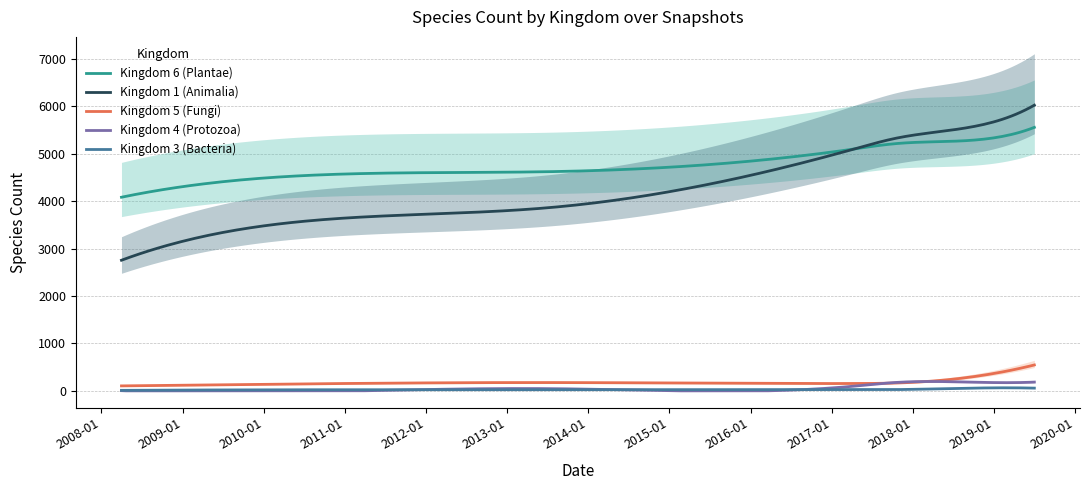

Reading left to right, extract all data points from this chart.

kingdom_1: 2754	3784	3863	5100	5322	5570	6023
kingdom_6: 4082	4608	4621	5100	5211	5285	5555
kingdom_5: 105	174	175	155	165	298	546
kingdom_4: 4	47	47	100	176	183	185
kingdom_3: 11	24	24	25	27	58	58